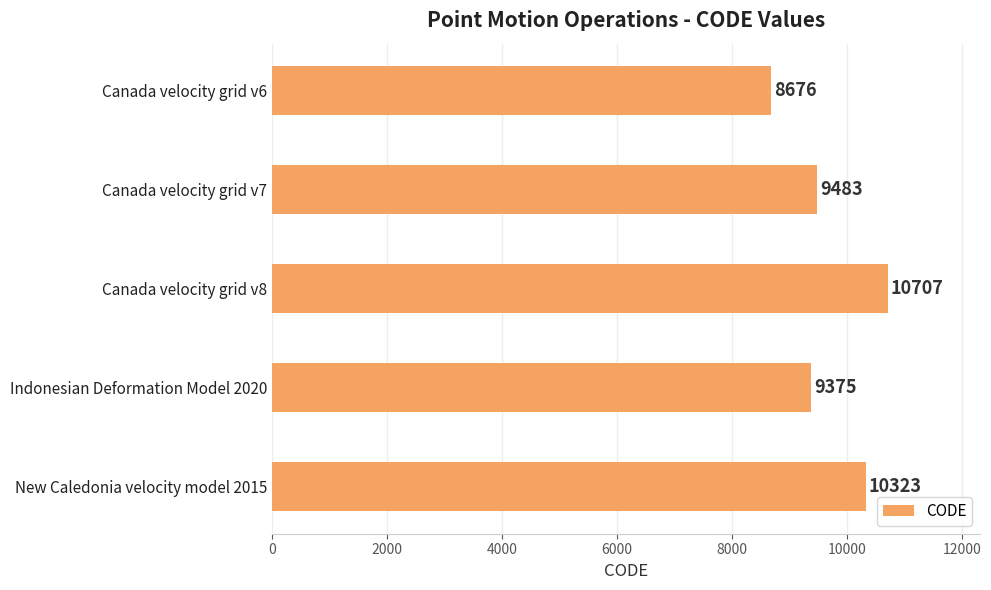

Which category has the highest value across all series?

Canada velocity grid v8